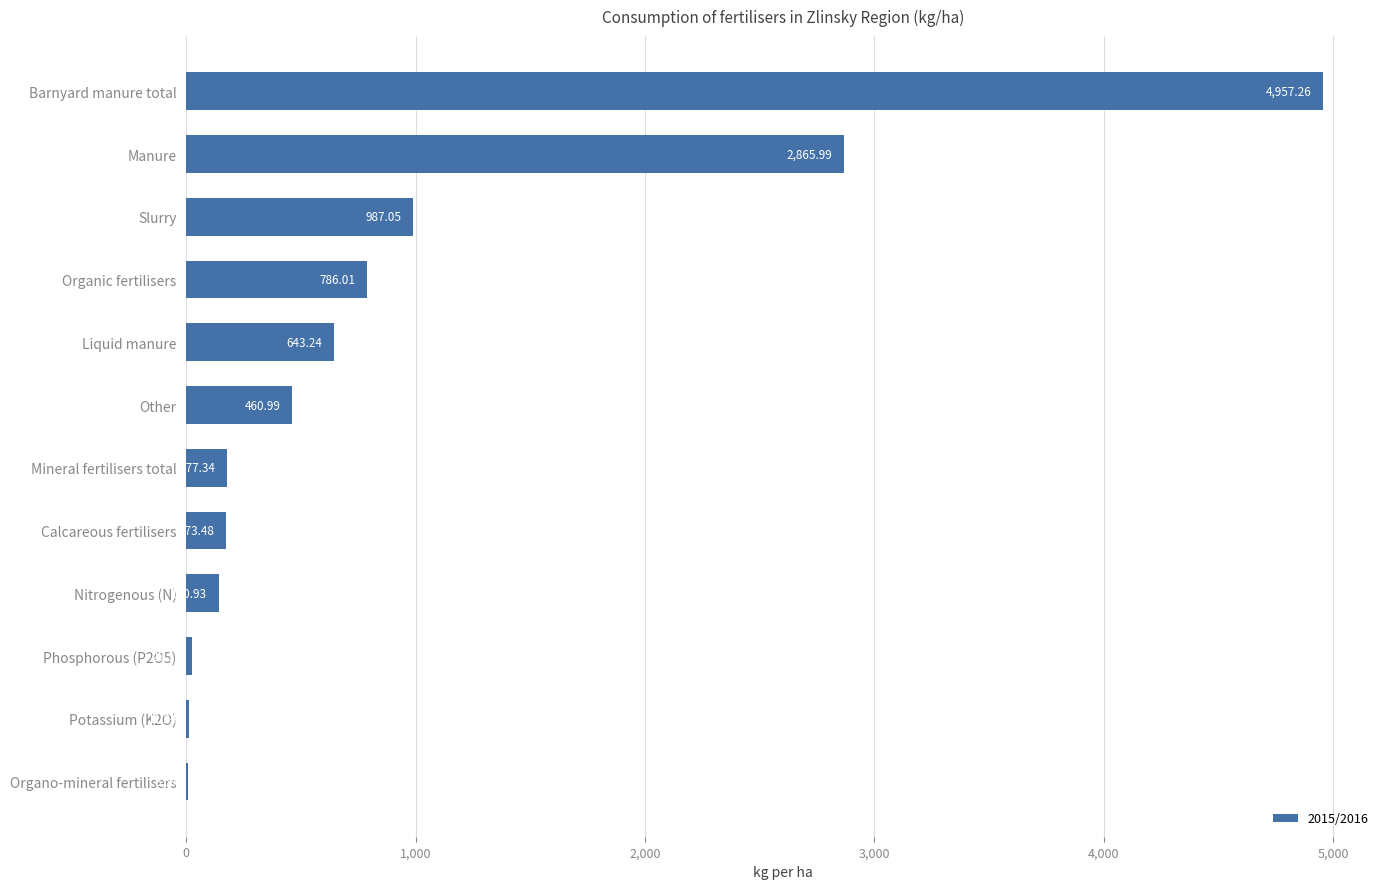

Where is the data nearest to the value 2482?

Manure